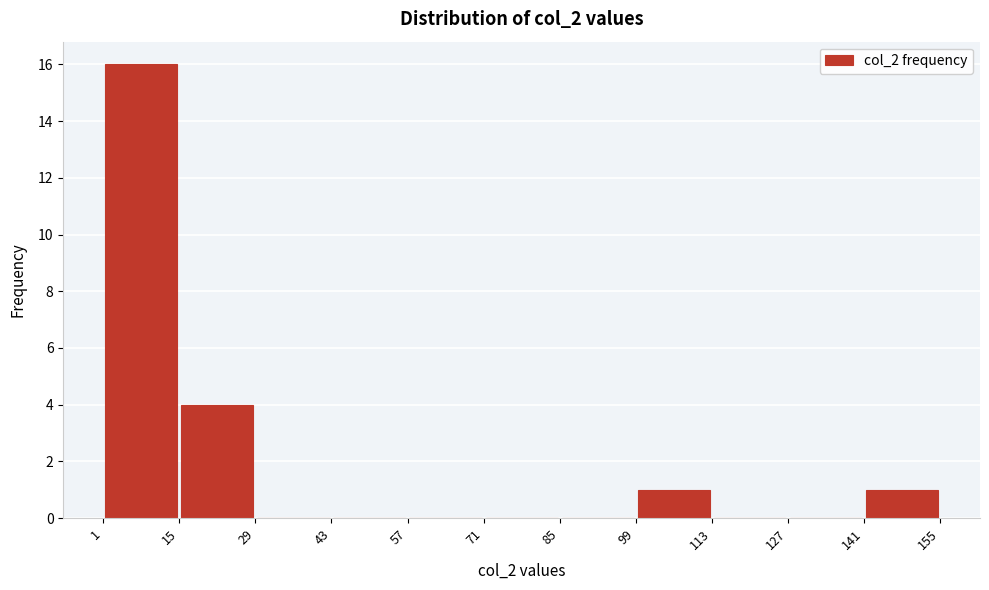

Reading left to right, transcribe this chart: for each bar, give the range it covers on the x-axis and its height. The values are not printed on the chart, so give them approximately, as read against the axis.

1 to 15: 16
15 to 29: 4
29 to 43: 0
43 to 57: 0
57 to 71: 0
71 to 85: 0
85 to 99: 0
99 to 113: 1
113 to 127: 0
127 to 141: 0
141 to 155: 1